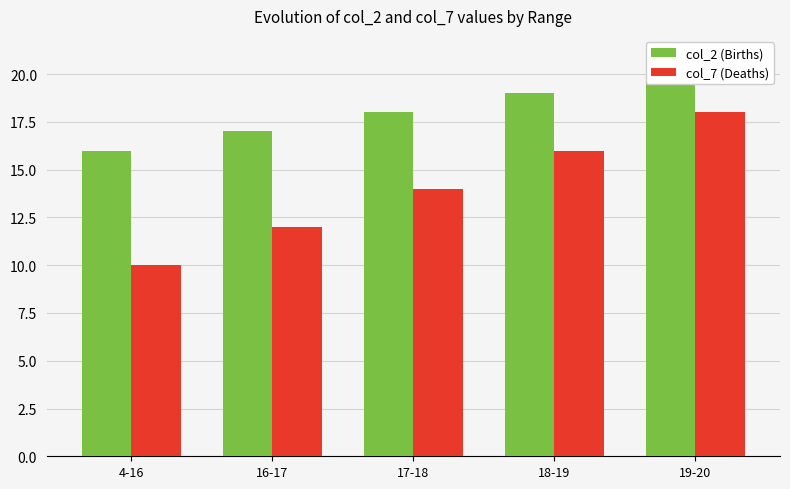

List the labels in order of col_2 (Births) value, largest first.

19-20, 18-19, 17-18, 16-17, 4-16